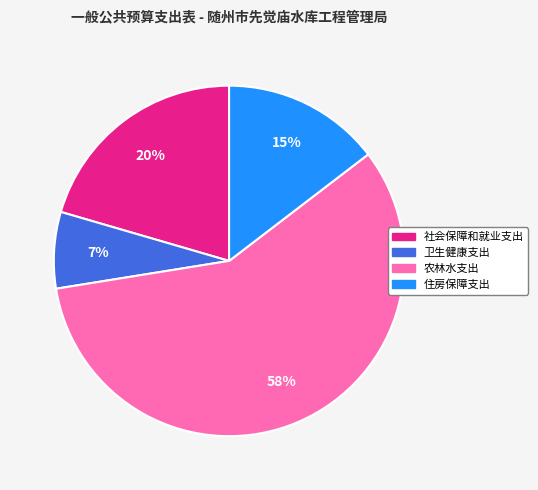

Which has a higher value, 农林水支出 or 住房保障支出?

农林水支出